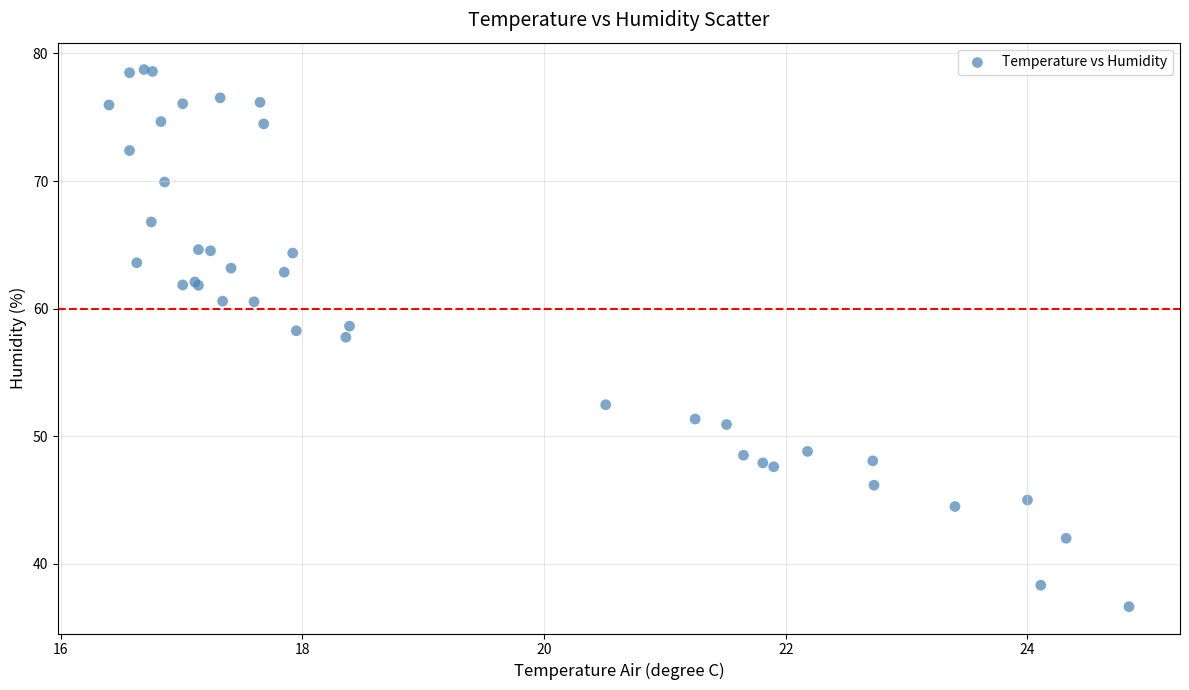

What Y value in the scatter plot is closest to 57?

57.8